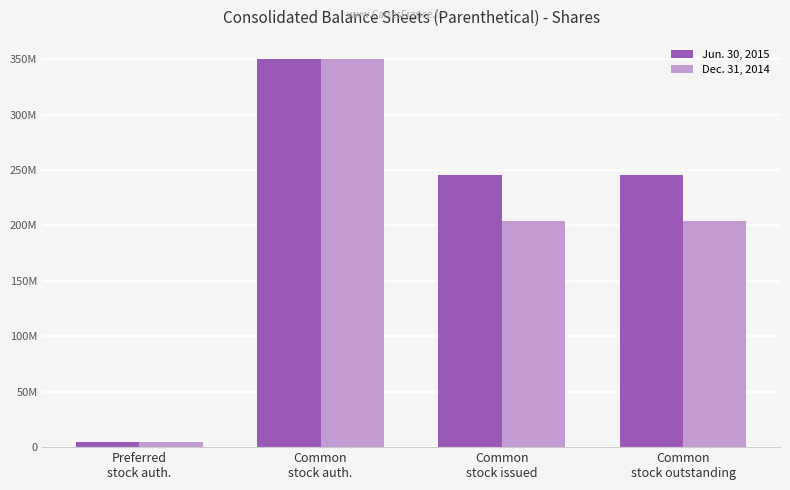

What are all the series names shown in the legend?

Jun. 30, 2015, Dec. 31, 2014